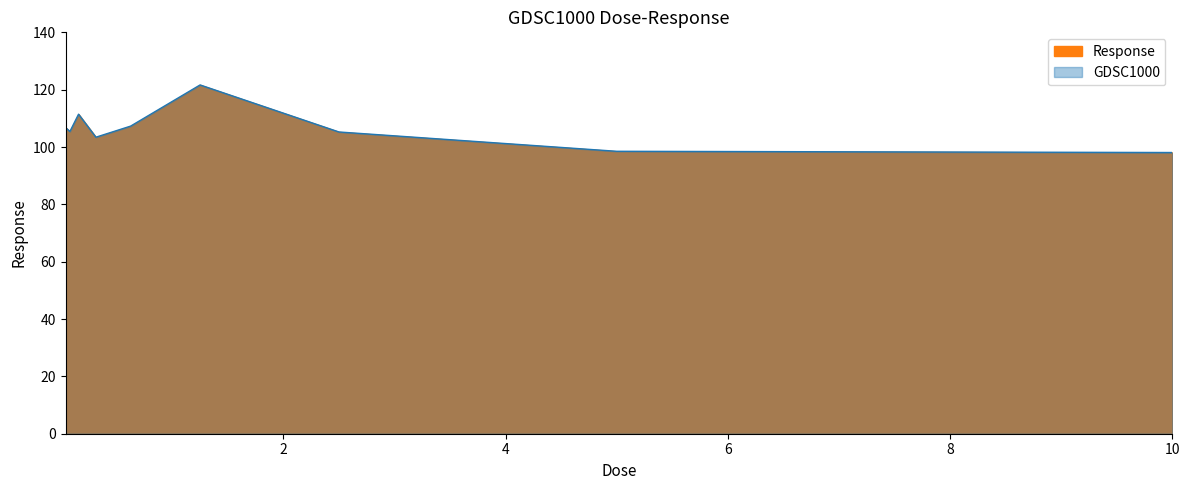

What is the difference between the maximum and minimum values?

23.6